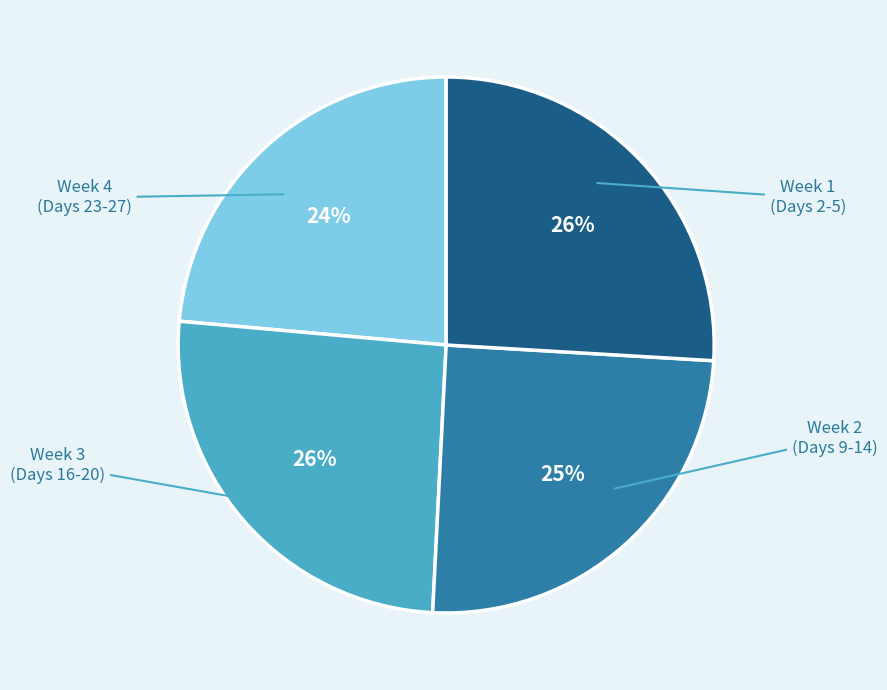

Does any single category account for the majority?

No